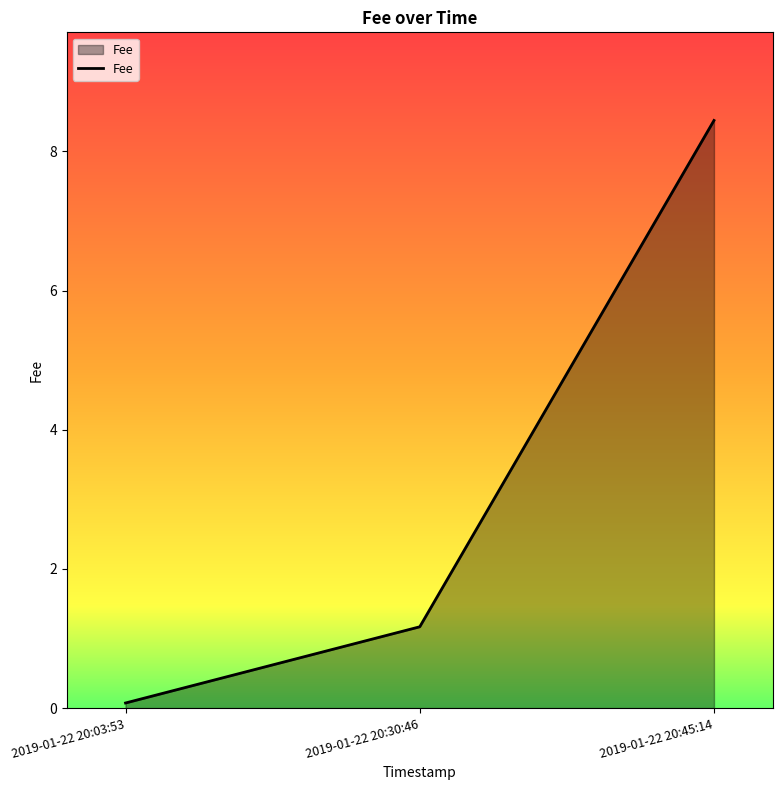

How many lines are shown in the chart?

1